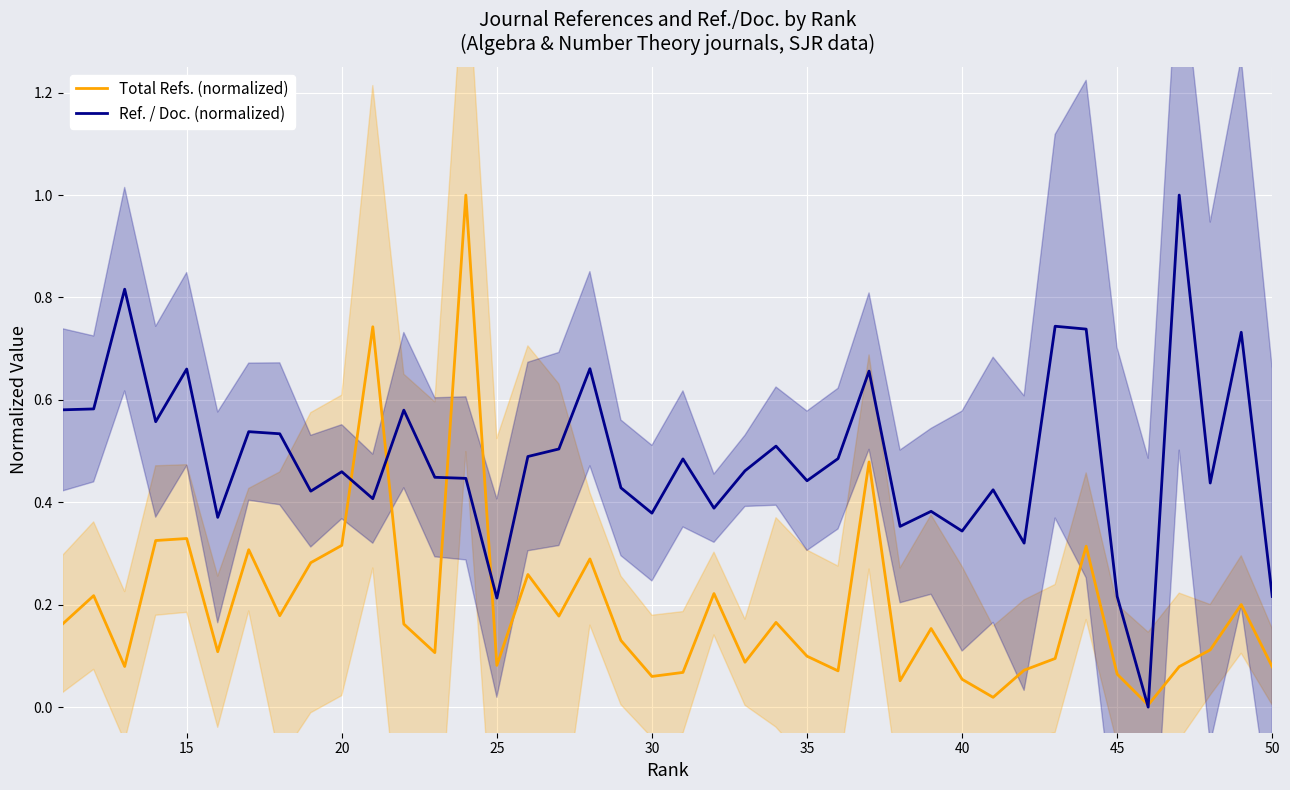

At which category does Total Refs. (normalized) reach its first local peak?

15